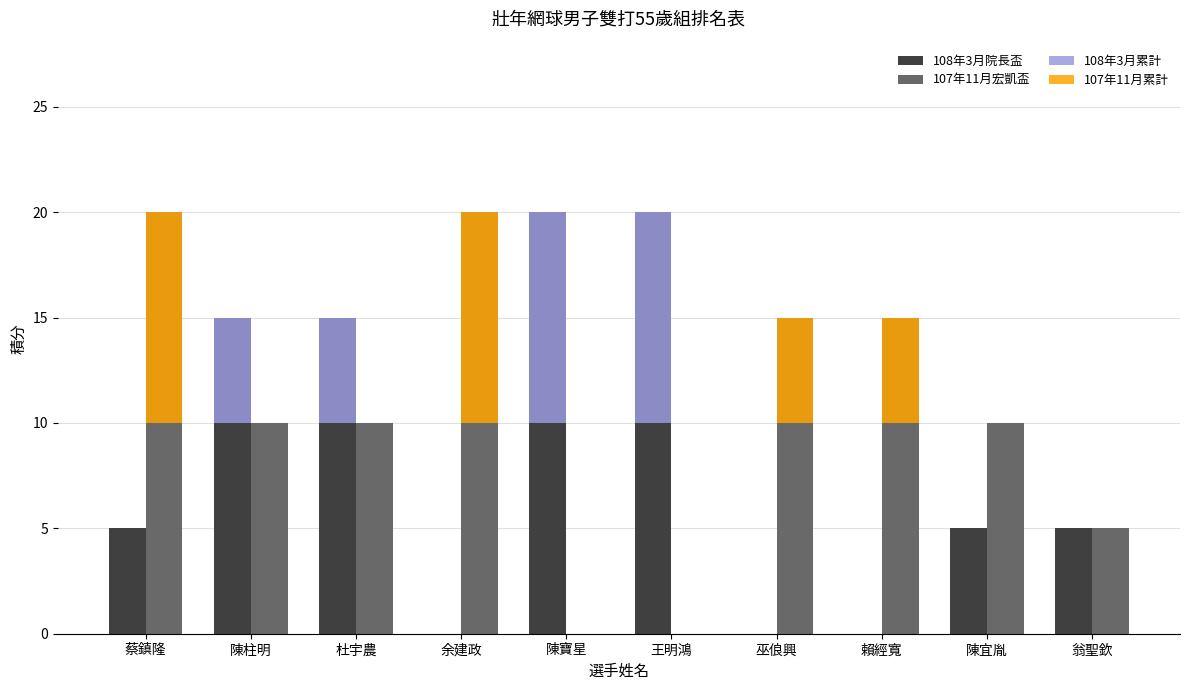

What is the label of the 7th bar from the right?

余建政